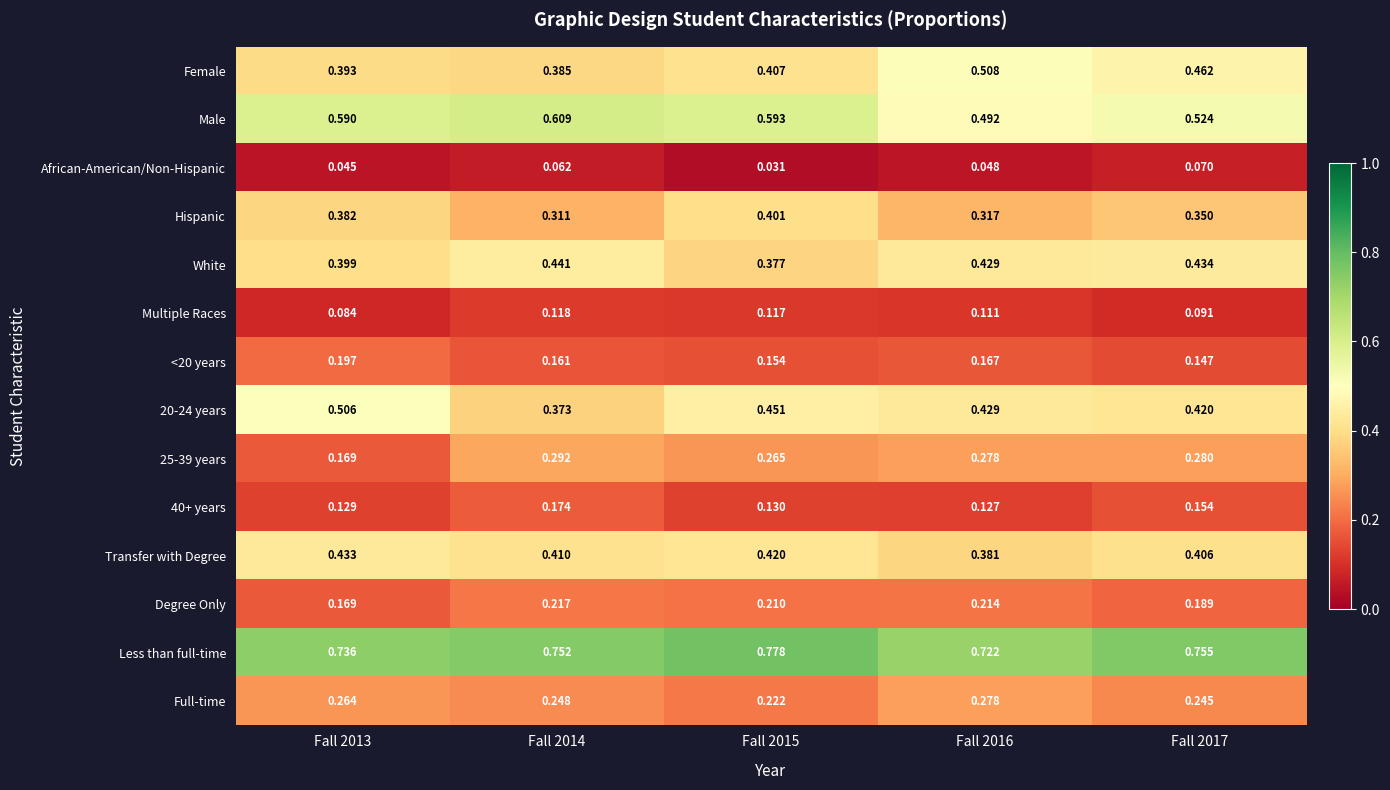

How many categories are shown in the chart?

5